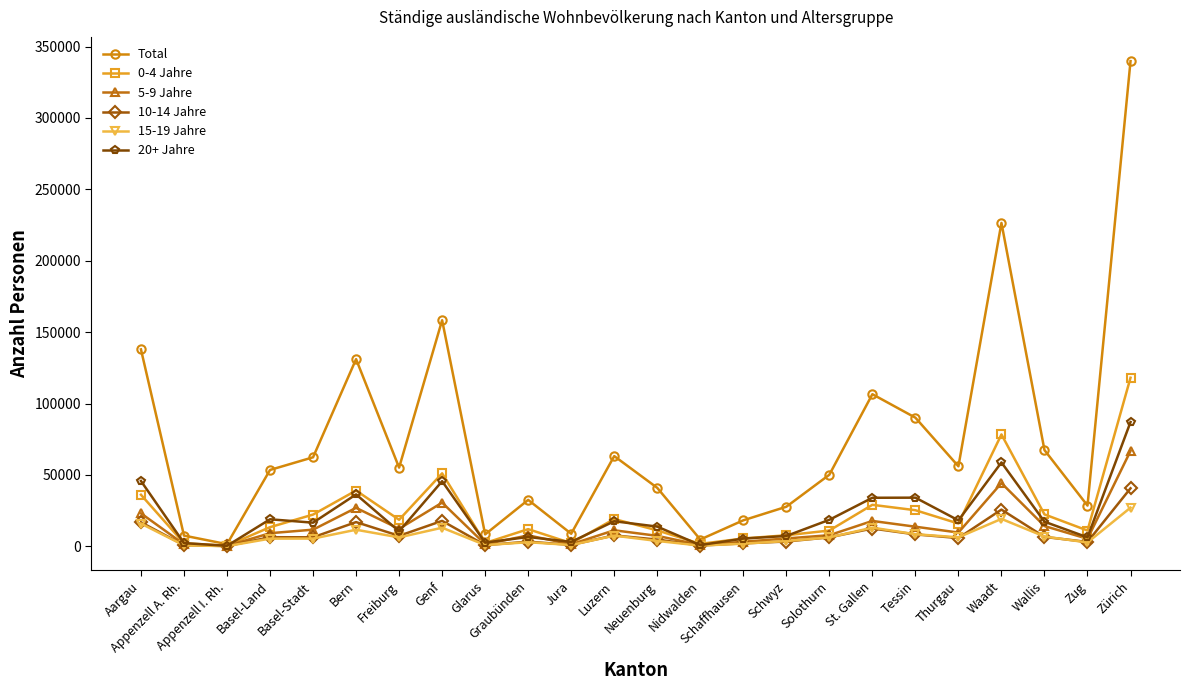

What is the difference between the Total values at St. Gallen and Graubünden?

74006